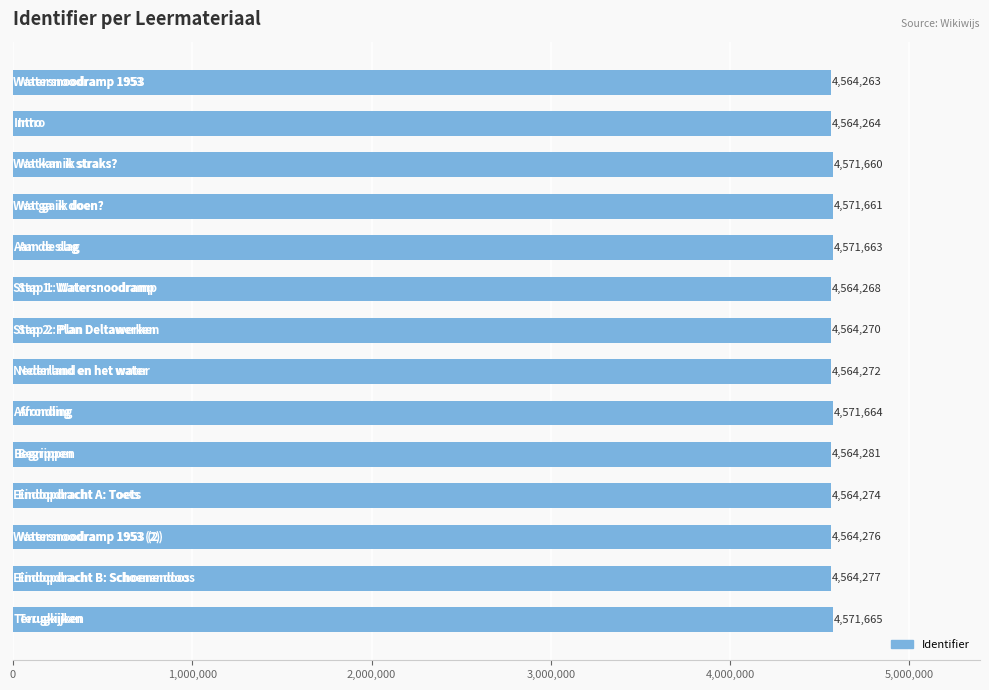

Reading top to bottom, transcribe all the data shown in this chart.

4564263	4564264	4571660	4571661	4571663	4564268	4564270	4564272	4571664	4564281	4564274	4564276	4564277	4571665